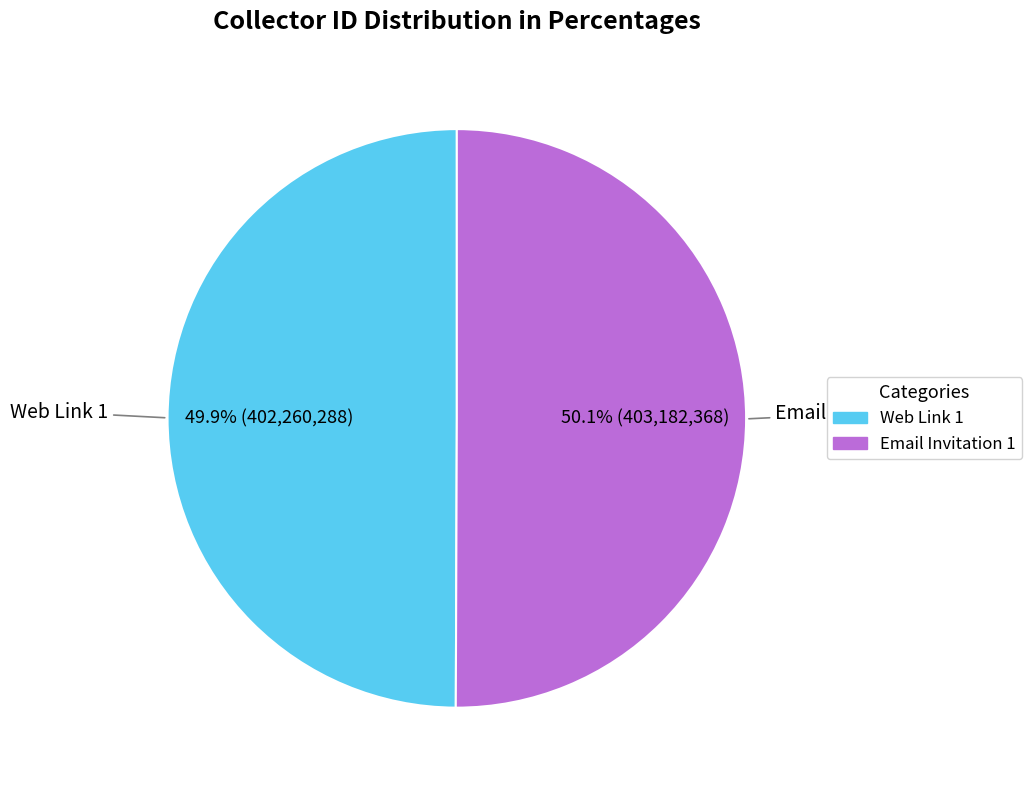

Is there any slice that represents more than half of the pie?

Yes